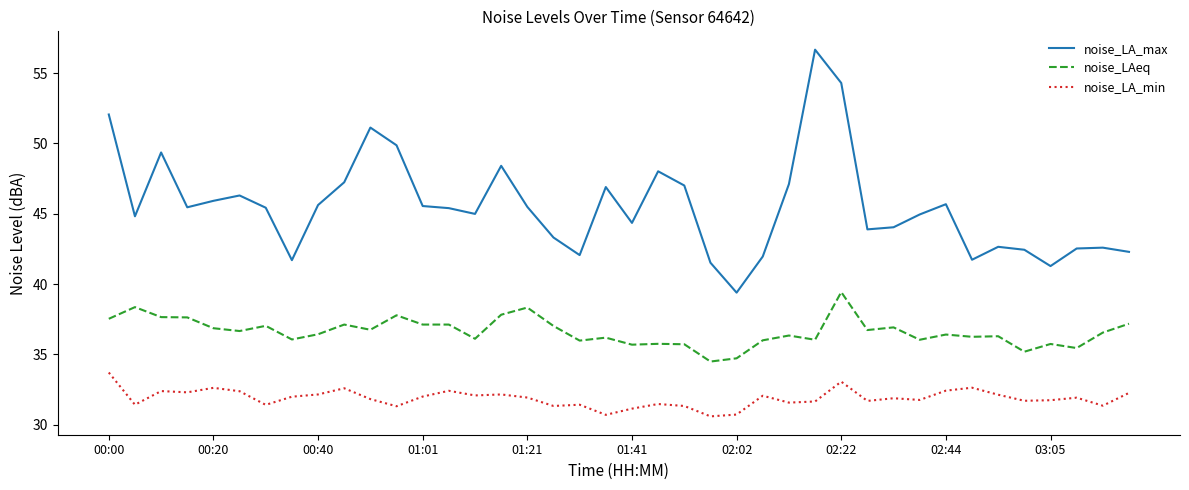

Rank the series by their average value, from lowest to highest.

noise_LA_min, noise_LAeq, noise_LA_max